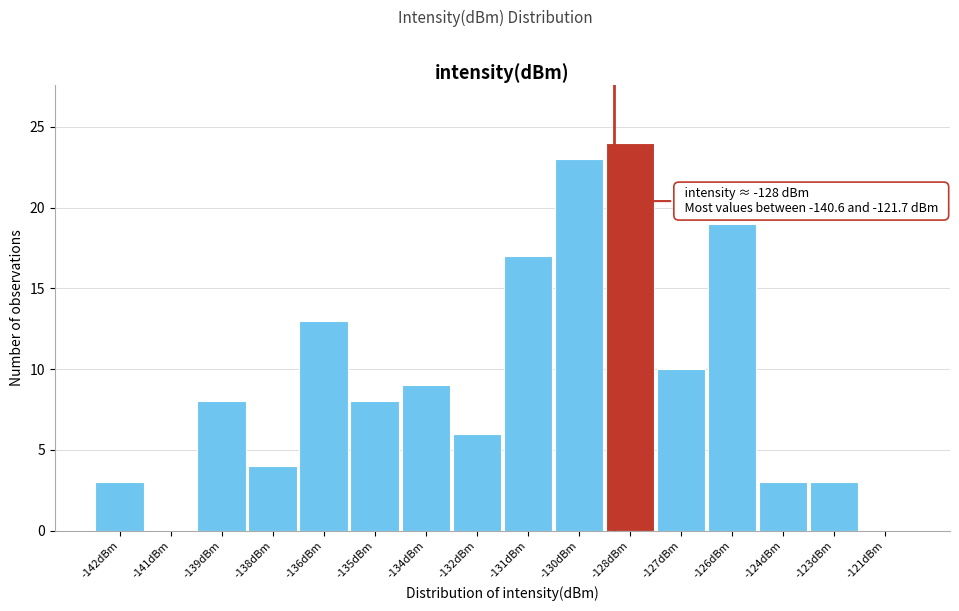

Reading left to right, transcribe all the data shown in this chart.

-142dBm=3	-141dBm=0	-139dBm=8	-138dBm=4	-136dBm=13	-135dBm=8	-134dBm=9	-132dBm=6	-131dBm=17	-130dBm=23	-128dBm=24	-127dBm=10	-126dBm=19	-124dBm=3	-123dBm=3	-121dBm=0